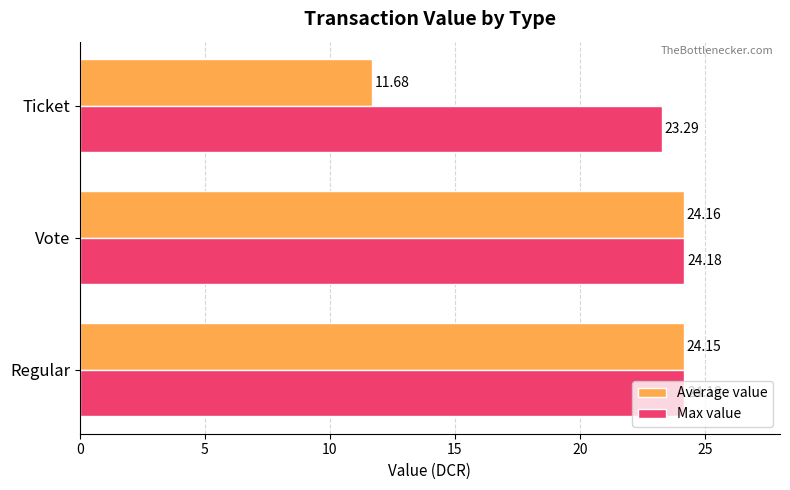

Which series has the largest range (max minus min)?

Average value